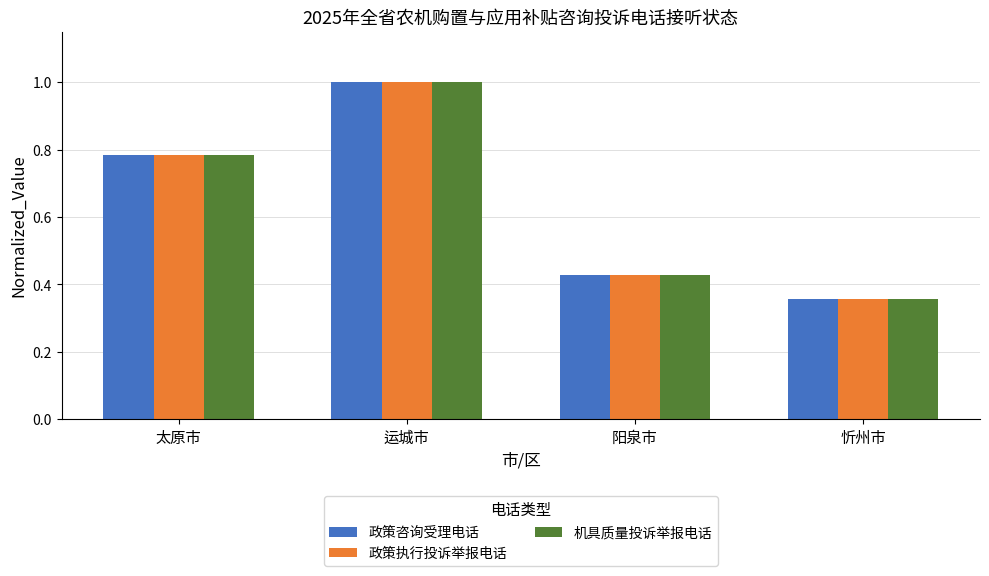

How many groups of bars are there?

4